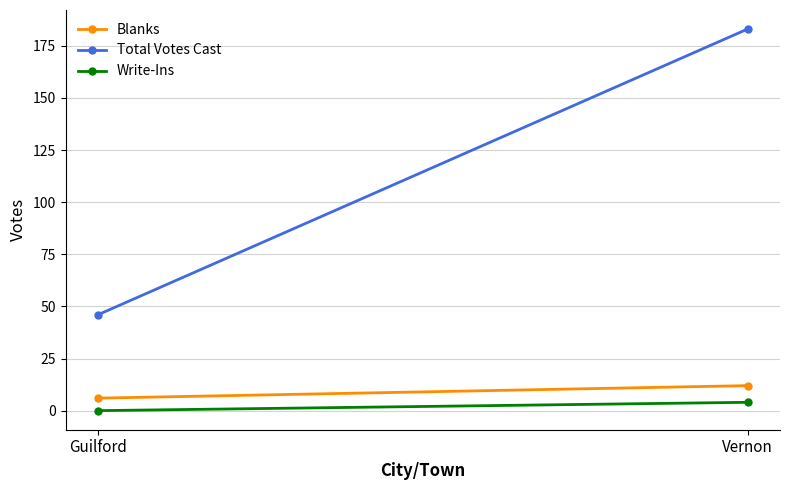

Reading left to right, transcribe all the data shown in this chart.

Blanks: Guilford=6	Vernon=12
Total Votes Cast: Guilford=46	Vernon=183
Write-Ins: Guilford=0	Vernon=4